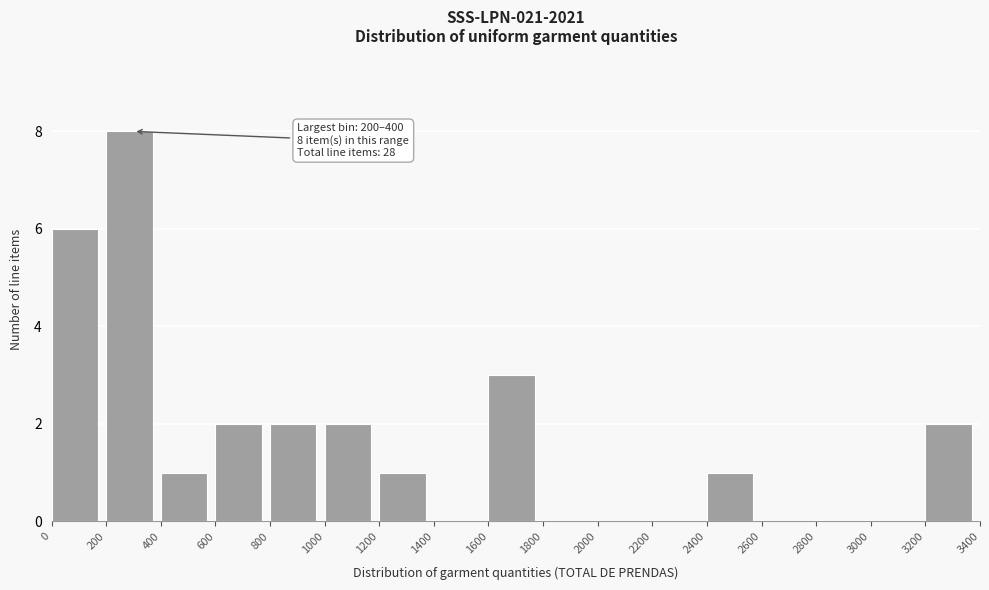

Over which range of the x-axis is the bar tallest?

200 to 400